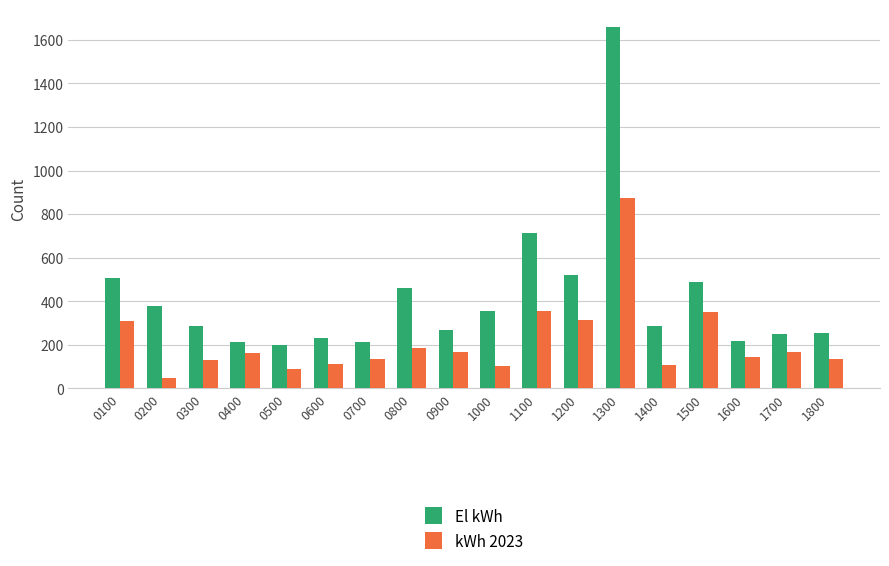

How many distinct data groups are displayed?

2